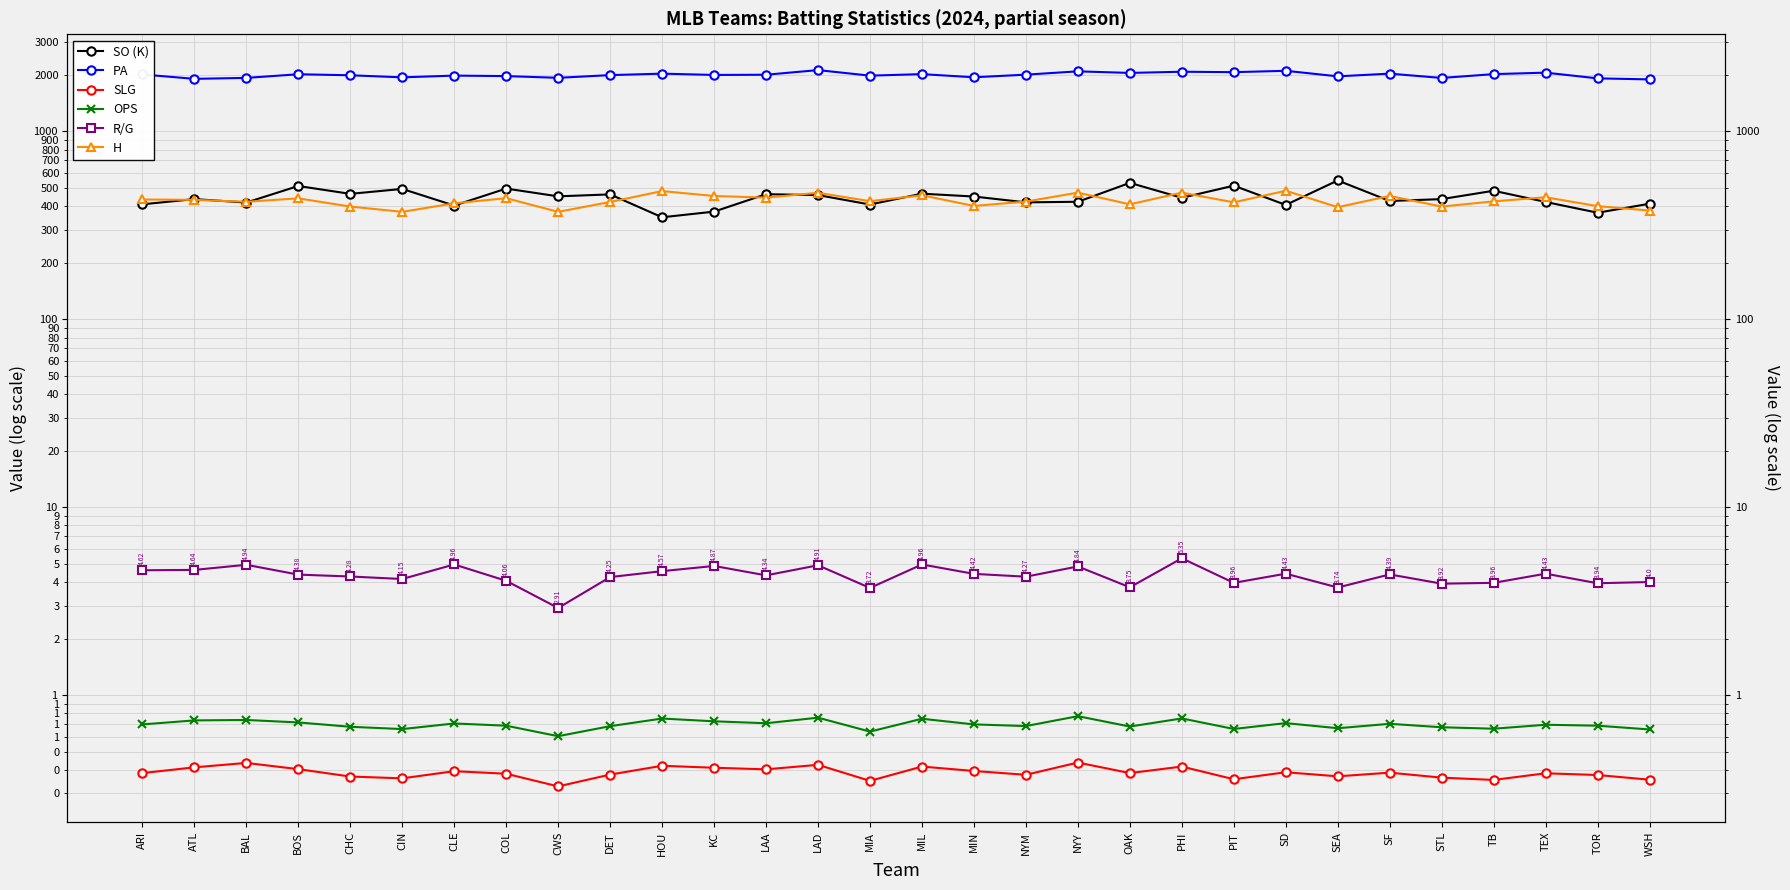

List the series in order of their peak value, lowest first.

SLG, OPS, R/G, H, SO (K), PA